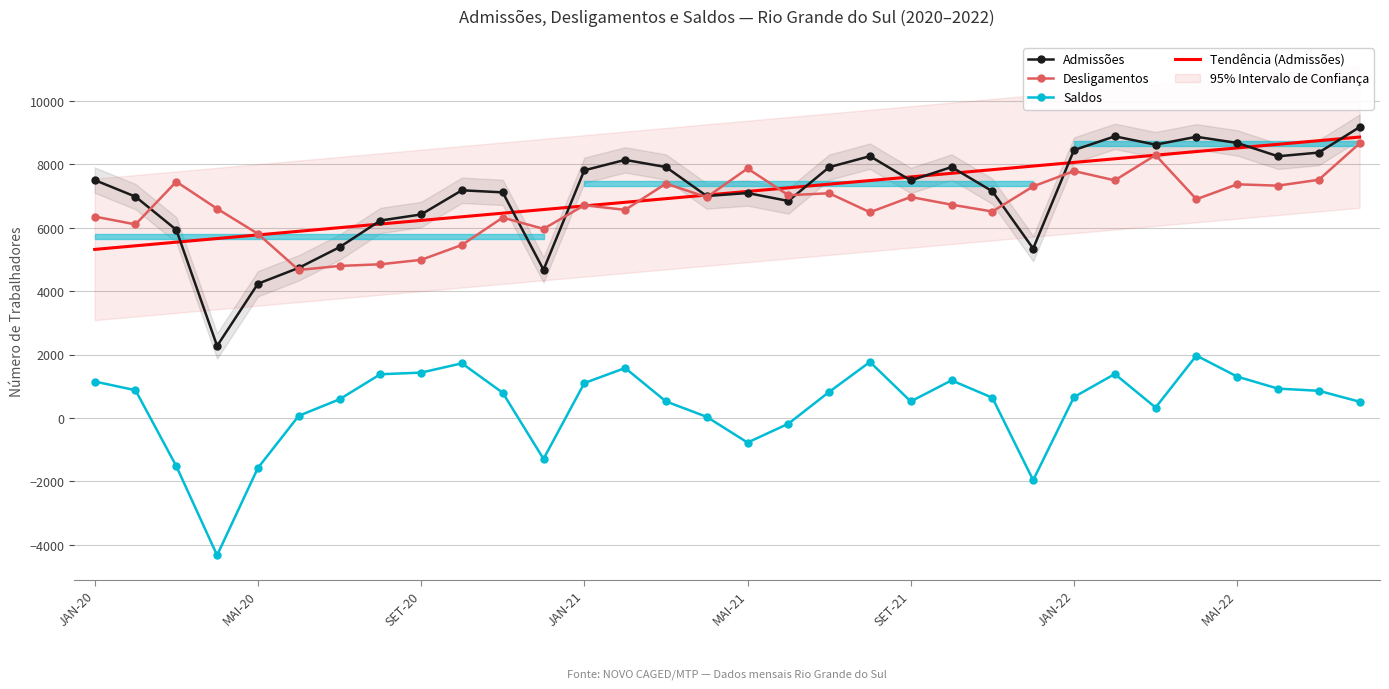

Where is the first local maximum for Saldos?

OUT-20